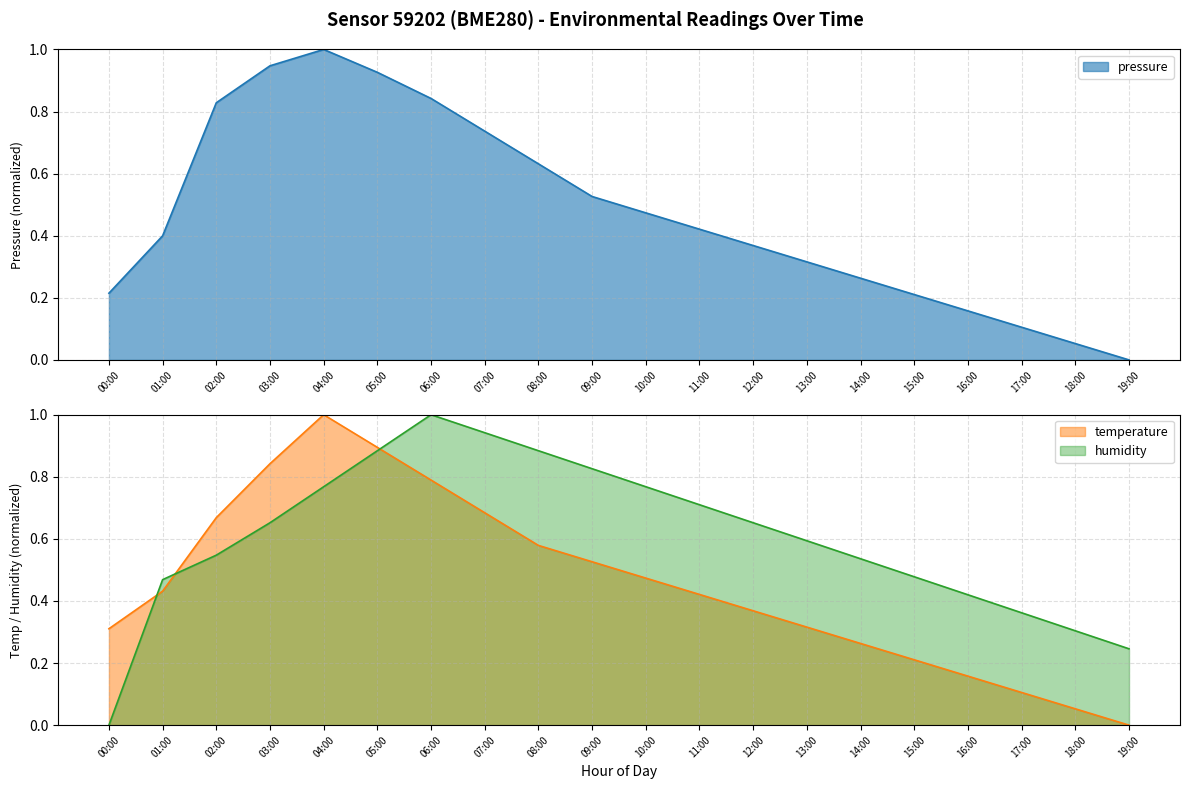

Is the value of humidity at 16:00 greater than the value of temperature at 14:00?

Yes